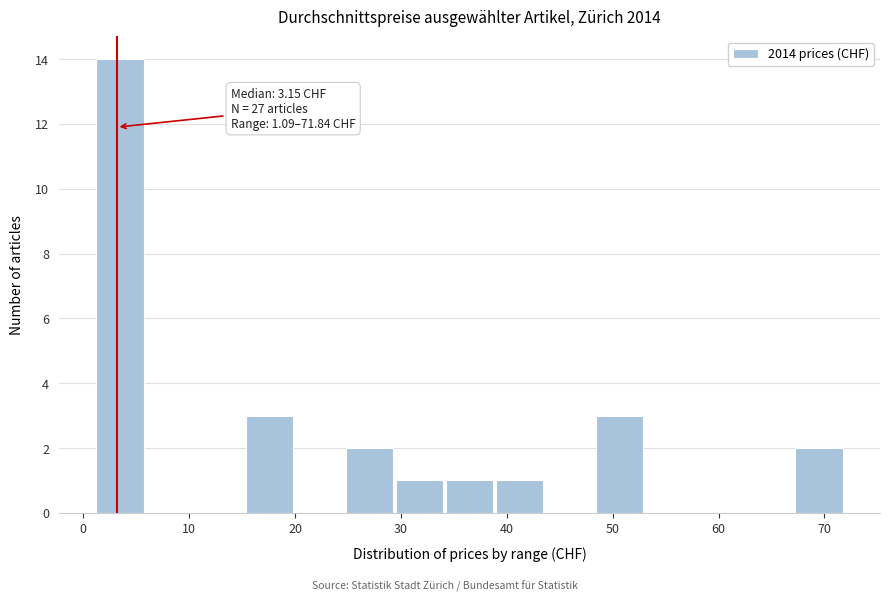

Over which range of the x-axis is the bar tallest?

1 to 6